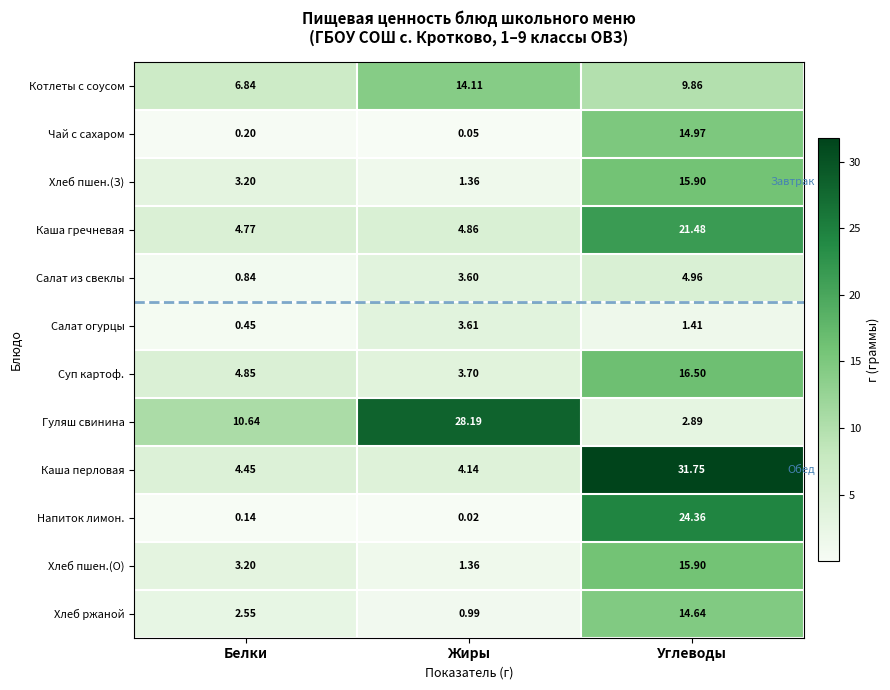

At which label does Салат из свеклы first exceed 3?

Жиры